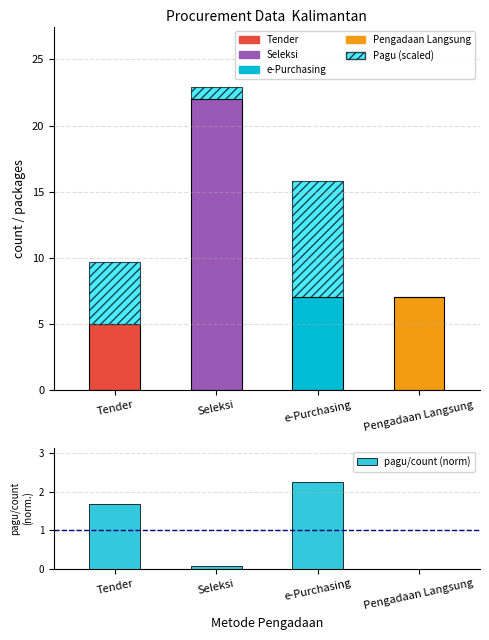

Which has a higher value, Pengadaan Langsung or Seleksi?

Seleksi